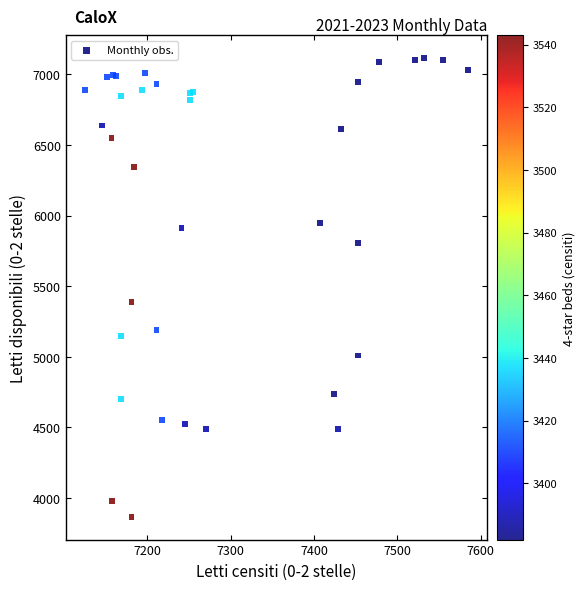

What Y value in the scatter plot is closest to 5491?

5390